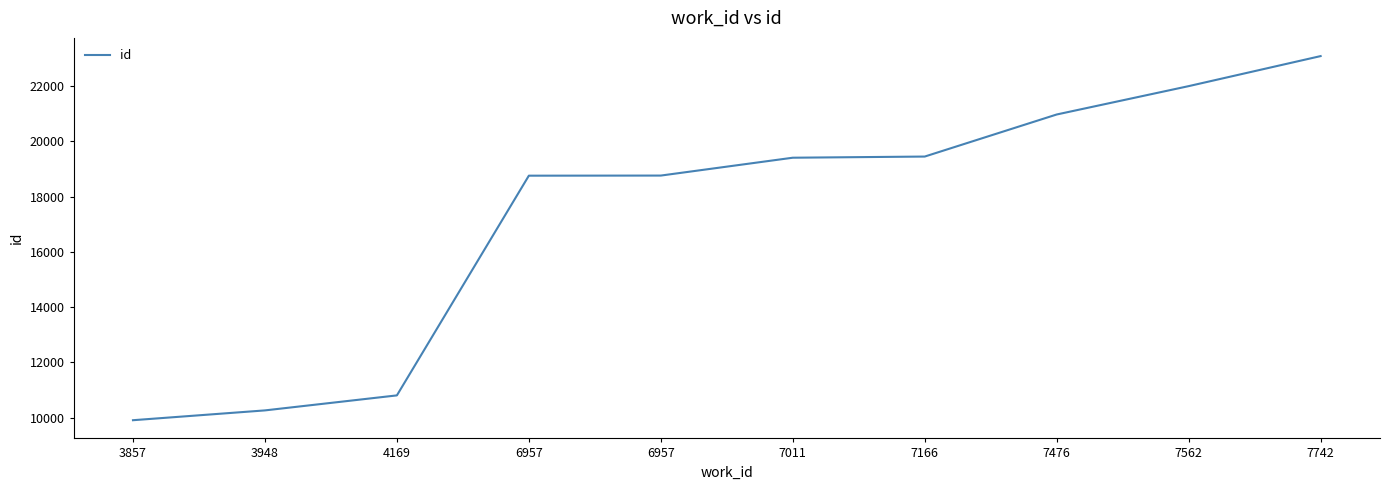

How many lines are shown in the chart?

1